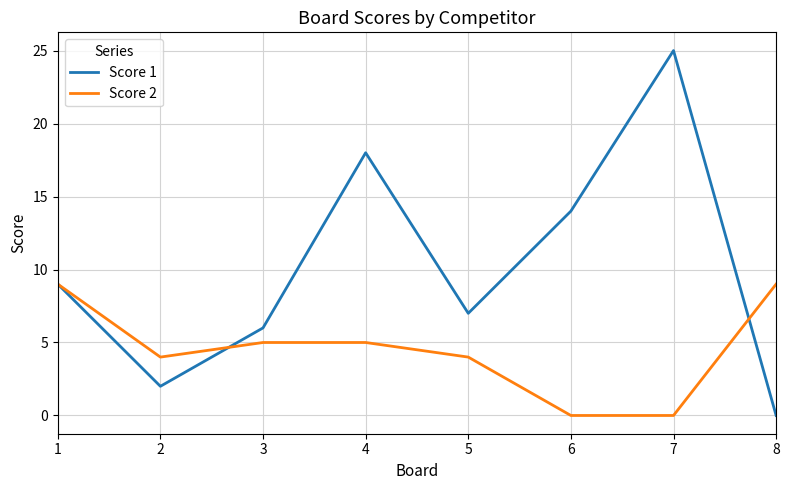

Where is the first local maximum for Score 1?

4